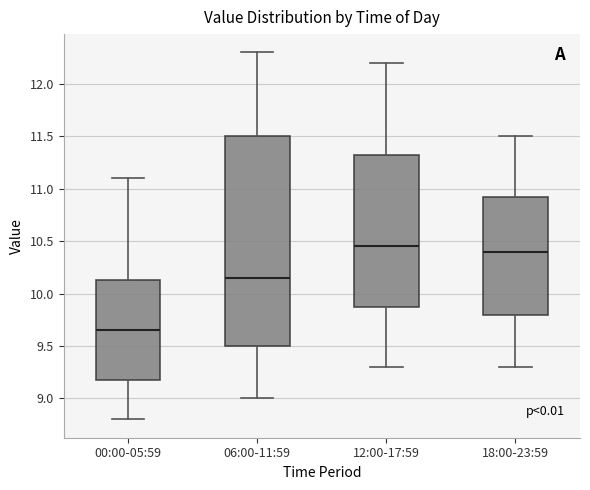

Reading left to right, read every box against the y-axis: the position of its median line, the range the box covers, and the ends of its whiskers. The values are not printed on the chart, so give them approximately, as read against the axis.

00:00-05:59: median 9.65, box 9.20 to 10.15, whiskers 8.80 to 11.10
06:00-11:59: median 10.15, box 9.50 to 11.50, whiskers 9.00 to 12.30
12:00-17:59: median 10.45, box 9.90 to 11.35, whiskers 9.30 to 12.20
18:00-23:59: median 10.40, box 9.80 to 10.95, whiskers 9.30 to 11.50